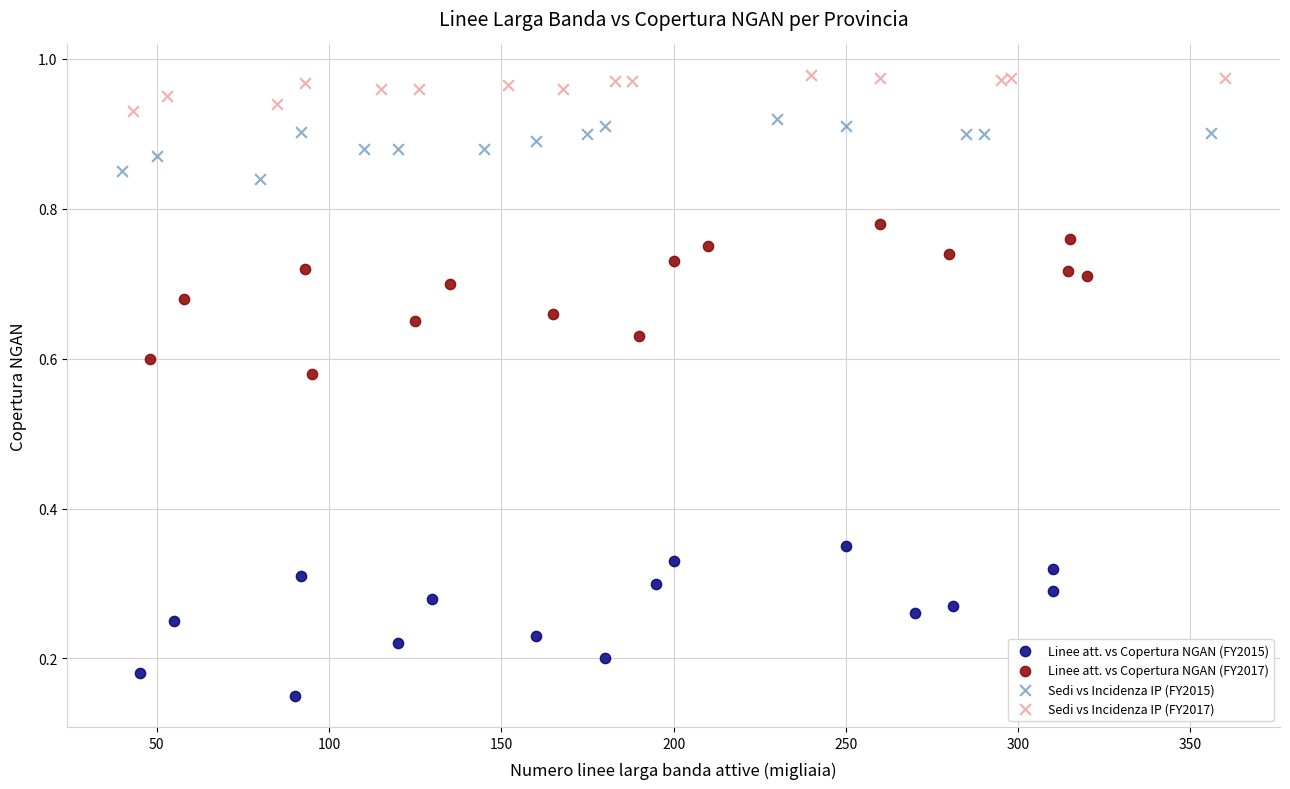

Which series reaches the minimum Y coordinate?

Linee att. vs Copertura NGAN (FY2015)